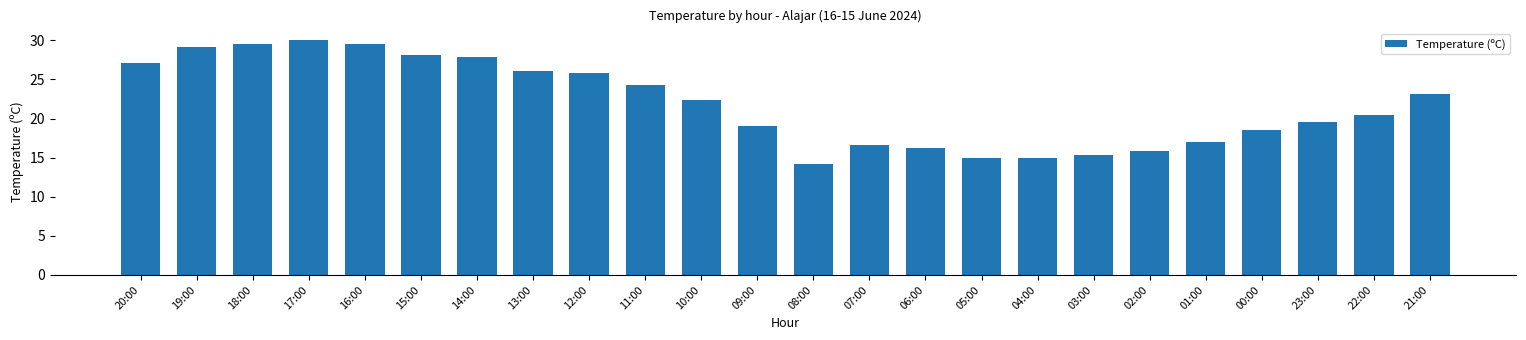

What is the ratio of the value at 11:00 to the value at 15:00?

0.9